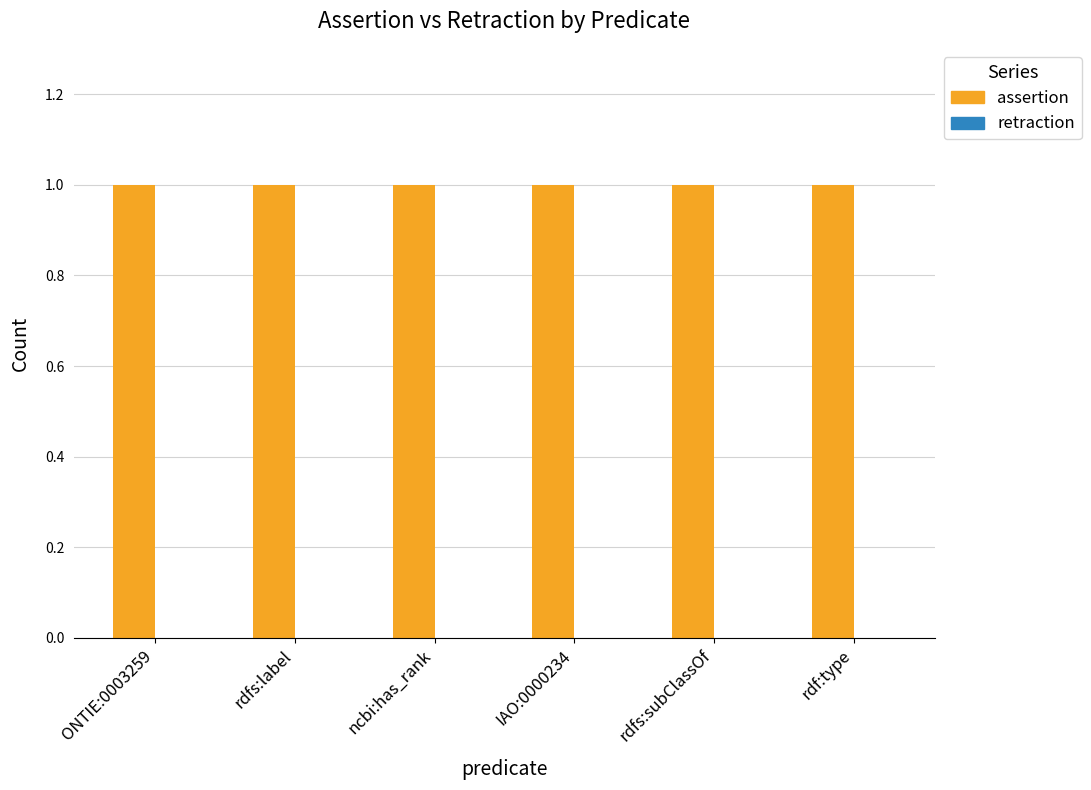

Reading left to right, transcribe all the data shown in this chart.

assertion: ONTIE:0003259=1	rdfs:label=1	ncbi:has_rank=1	IAO:0000234=1	rdfs:subClassOf=1	rdf:type=1
retraction: ONTIE:0003259=0	rdfs:label=0	ncbi:has_rank=0	IAO:0000234=0	rdfs:subClassOf=0	rdf:type=0